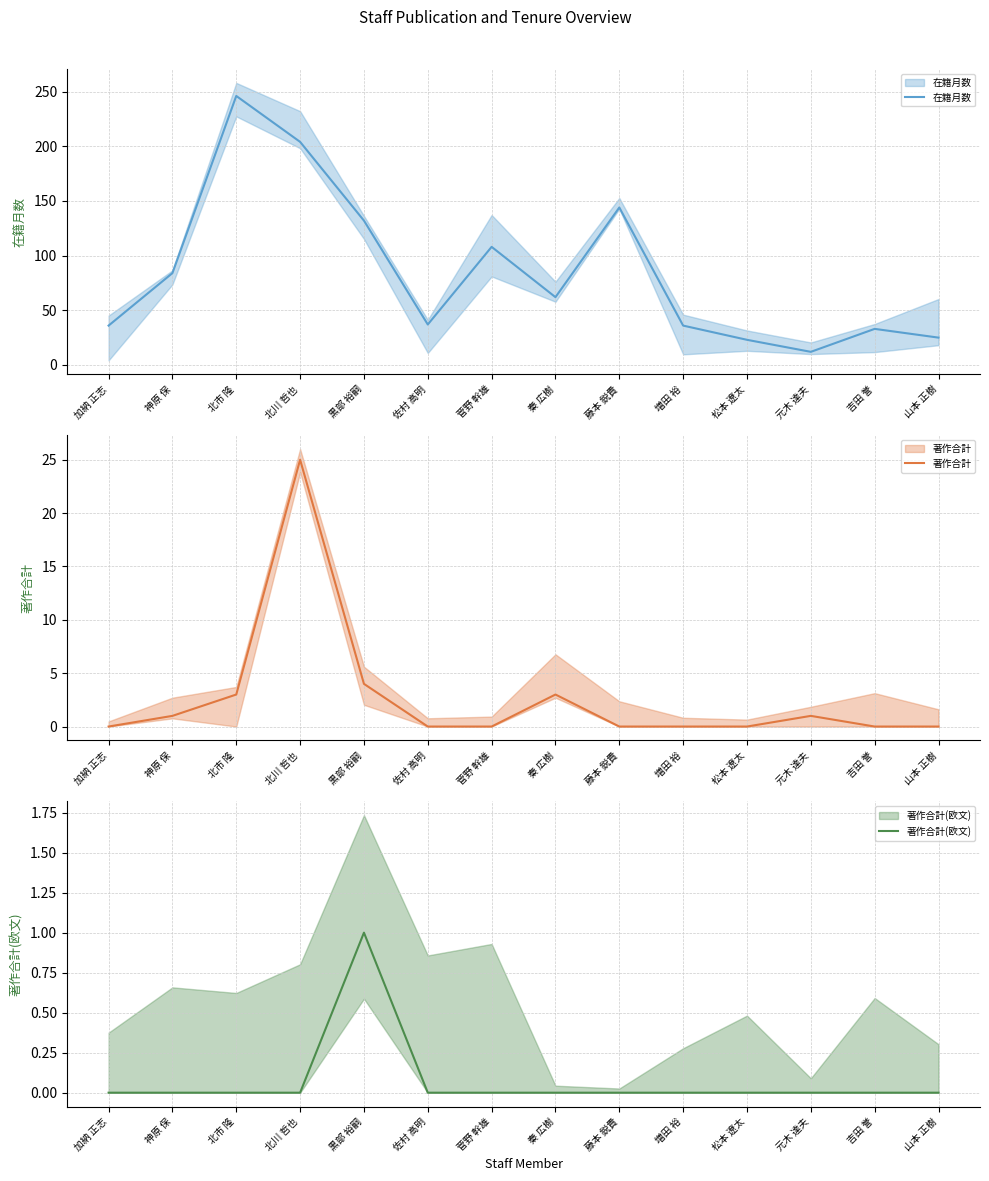

At how many categories does at least one series exceed 100?

5